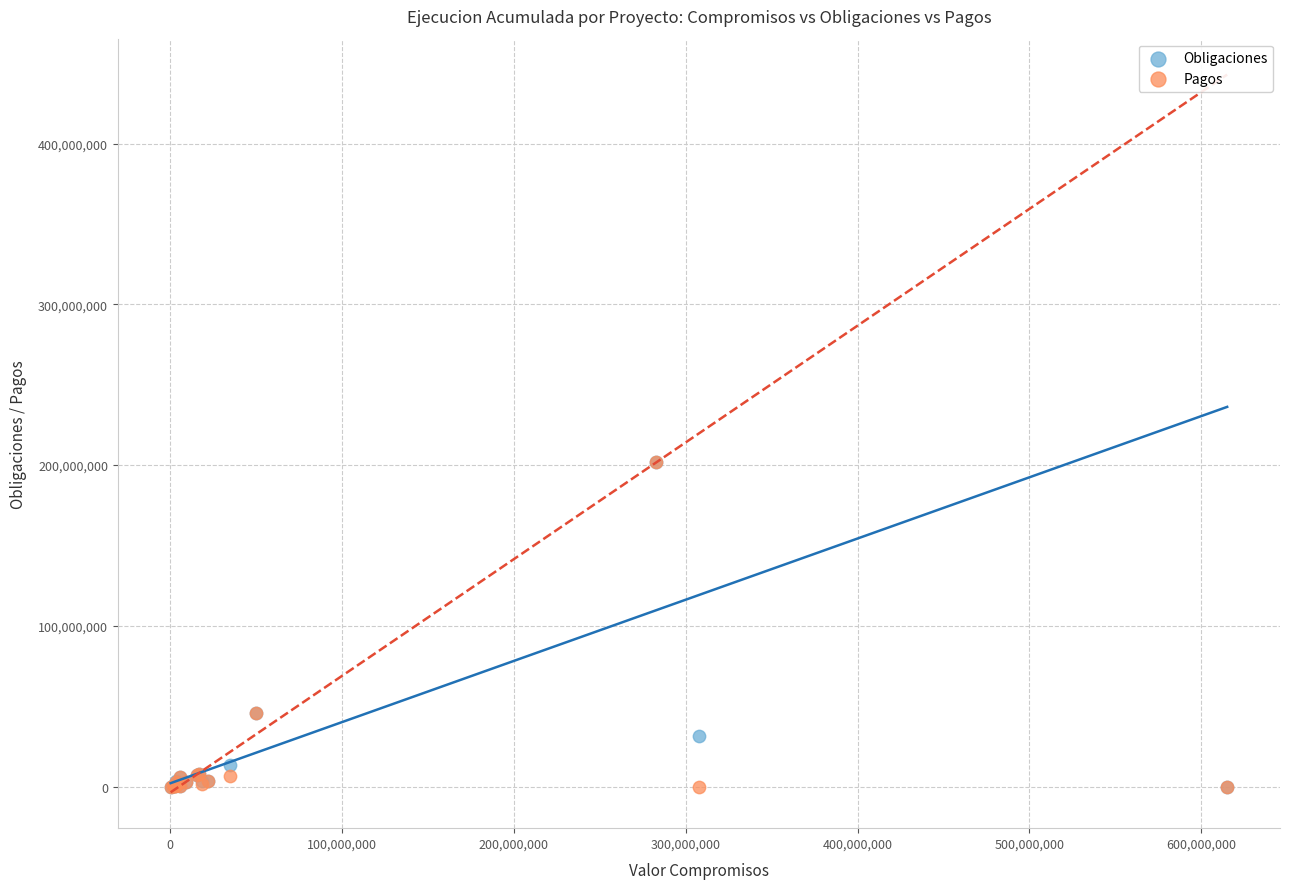

What are all the series names shown in the legend?

Obligaciones, Pagos